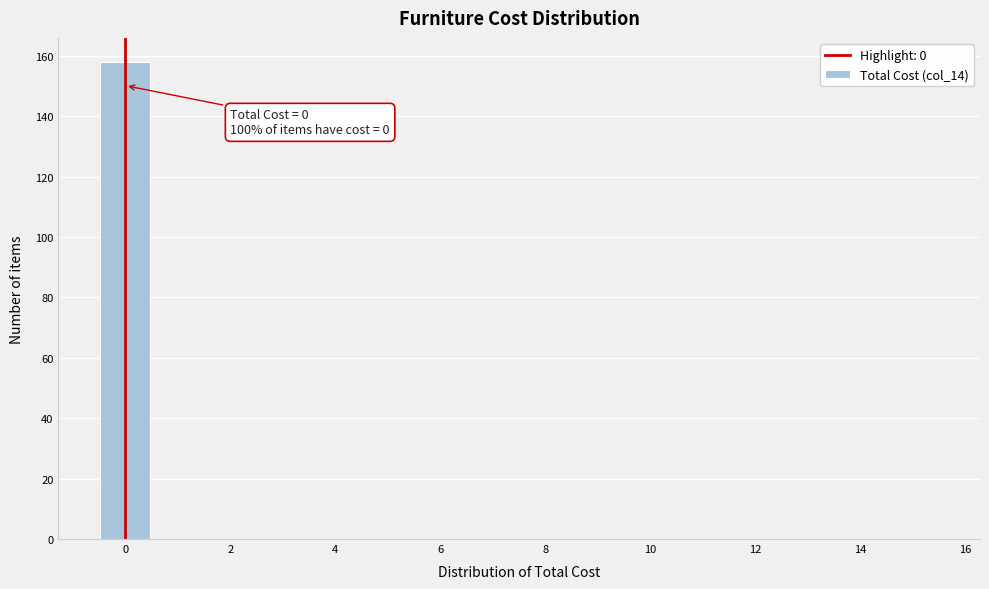

Which range on the x-axis has the tallest bar?

-0.5 to 0.5